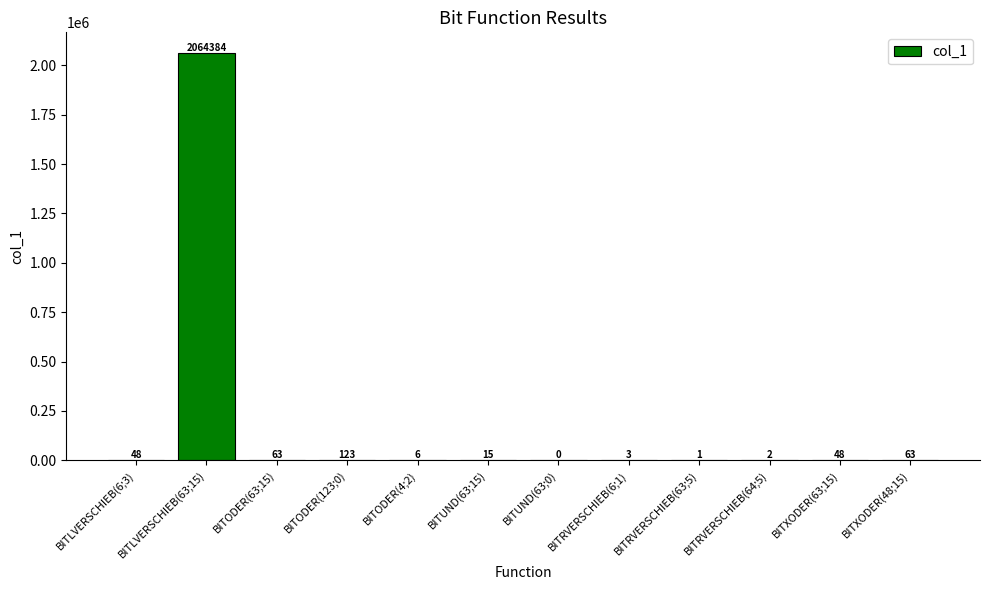

What is the ratio of the value at BITODER(123;0) to the value at BITODER(63;15)?

2.0